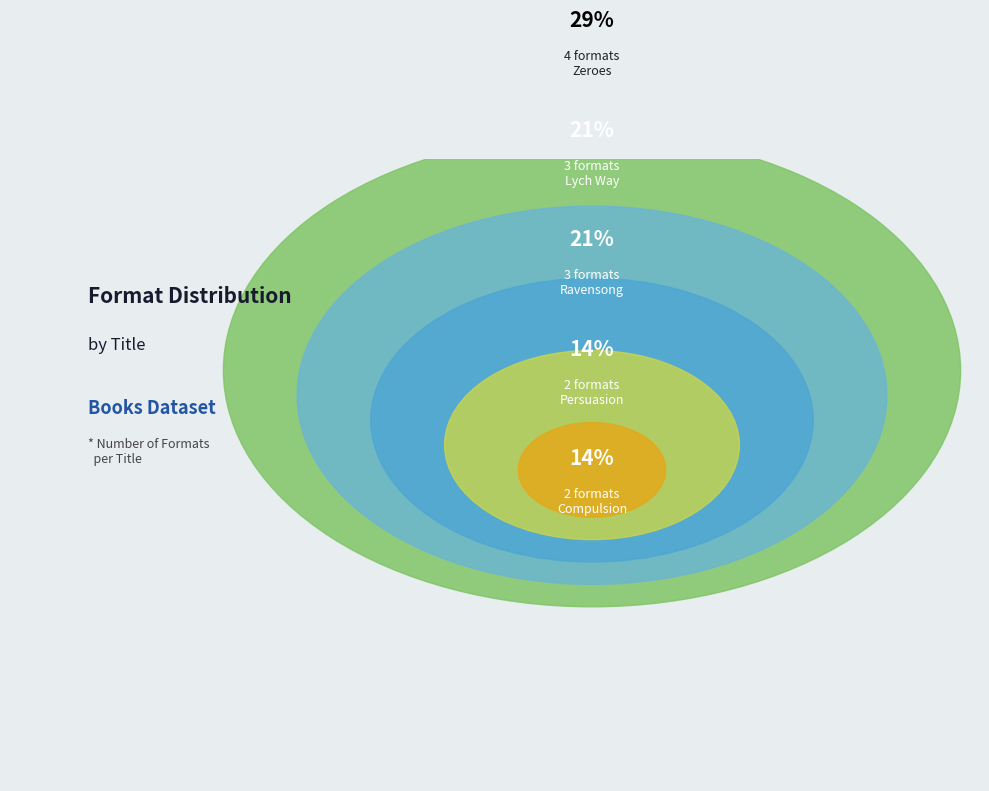

Combined, what portion of the pie is Compulsion and Ravensong?

35.7%